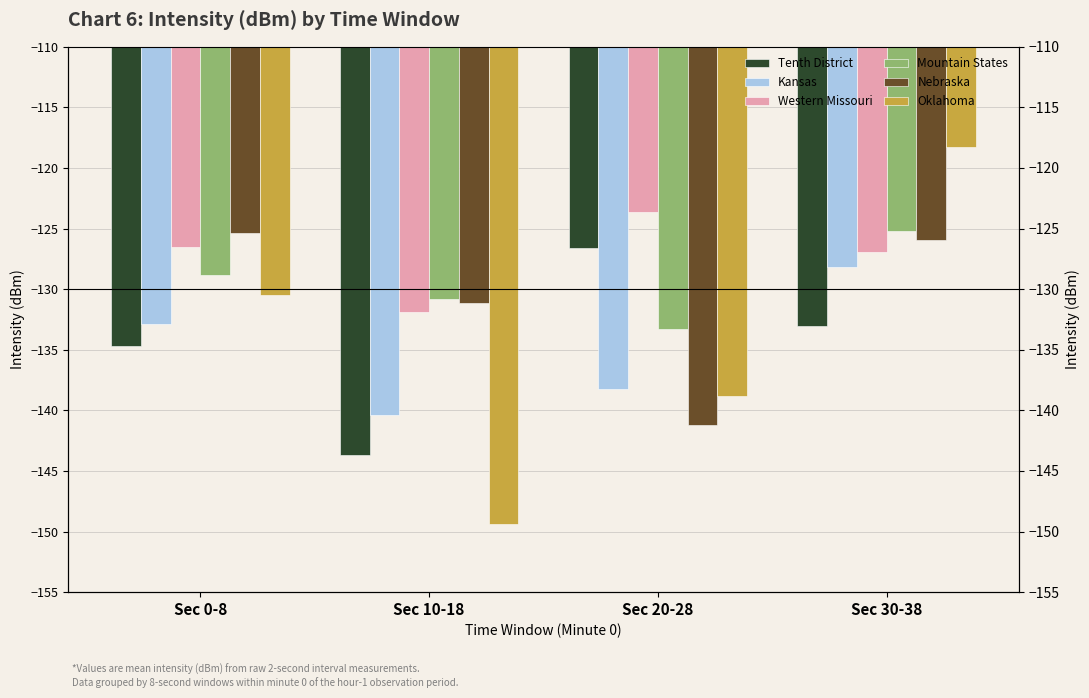

What is the spread (max minus min) of values at Sec 20-28?

17.6